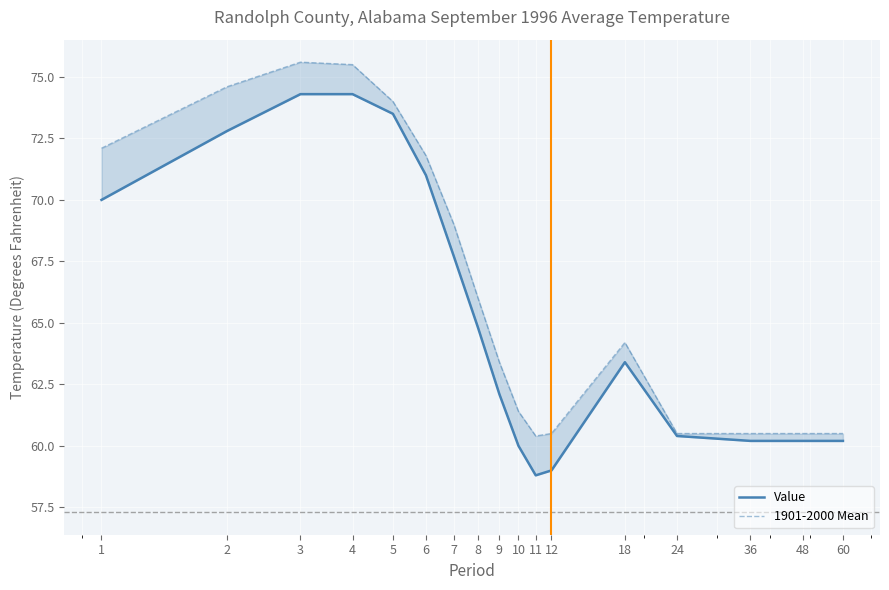

True or false: Value has a value of 67.7 at 7.

True